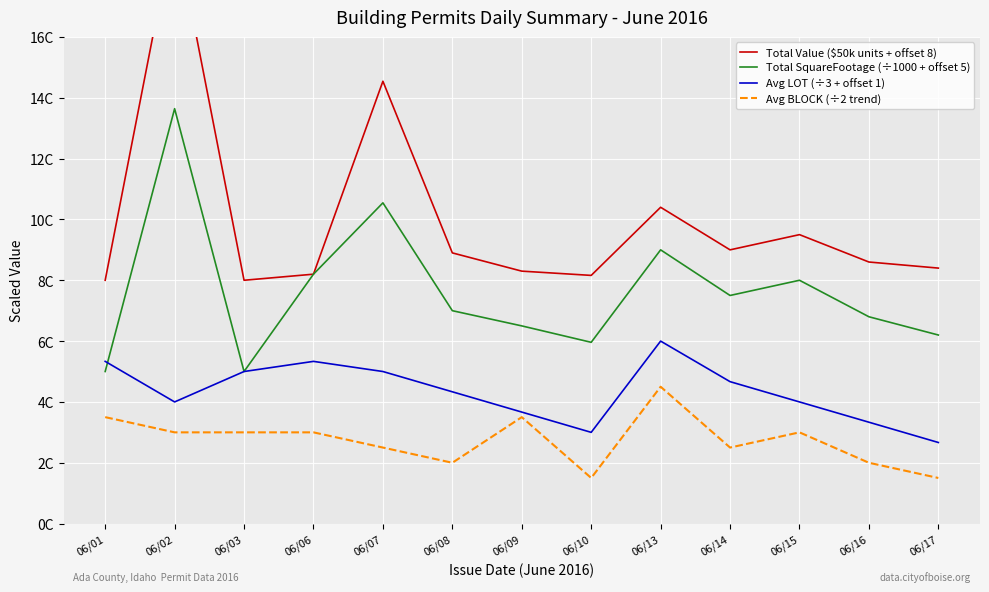

What is the average value of the Total SquareFootage (÷1000 + offset 5) series?

7.6